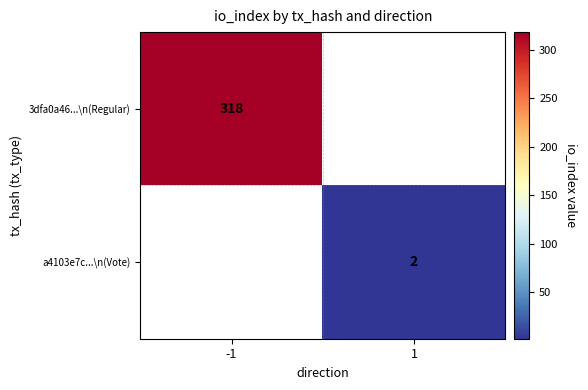

At how many categories does at least one series exceed 208?

1